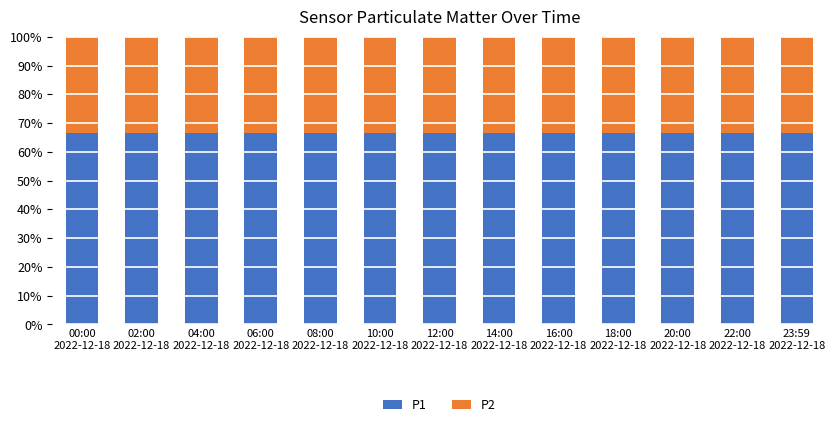

What are all the series names shown in the legend?

P1, P2